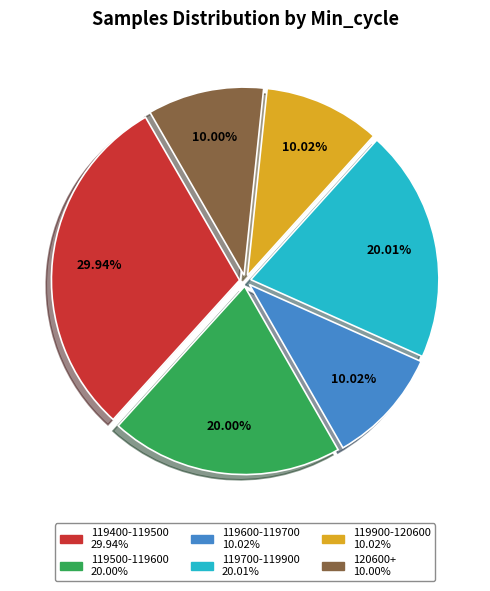

Is there a majority slice in this chart?

No